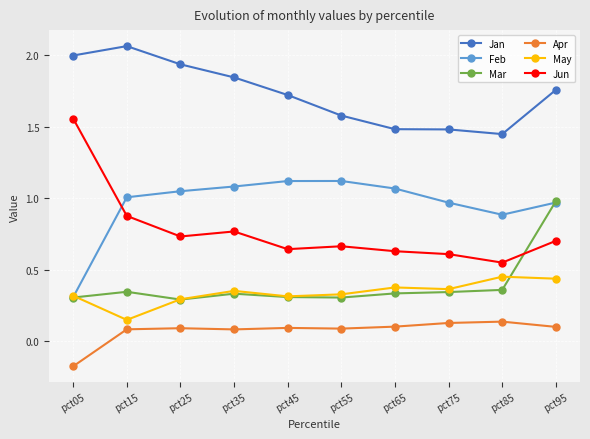

How many lines are shown in the chart?

6